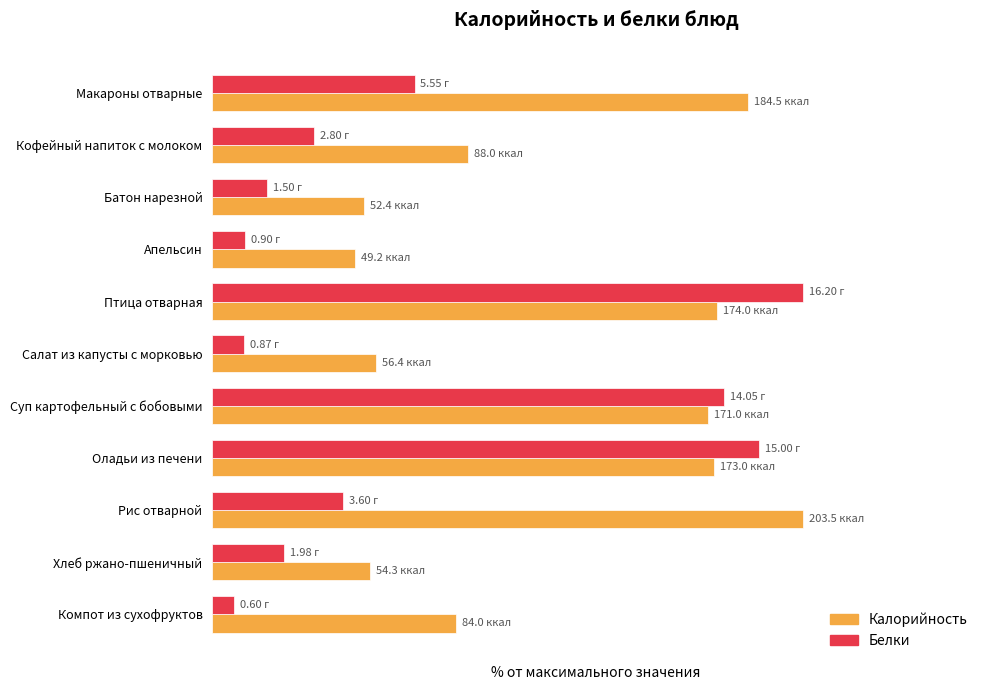

Reading left to right, extract all data points from this chart.

Калорийность: 90.7	43.2	25.7	24.2	85.5	27.7	84.0	85.0	100.0	26.7	41.3
Белки: 34.3	17.3	9.3	5.6	100.0	5.4	86.7	92.6	22.2	12.2	3.7